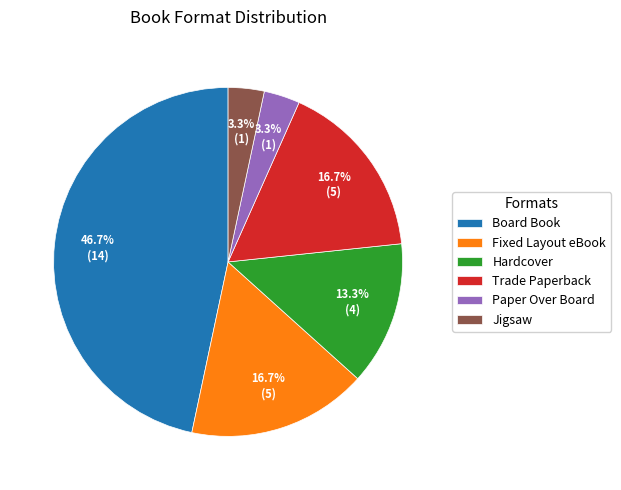

The Paper Over Board slice represents 9% of the pie. True or false?

False